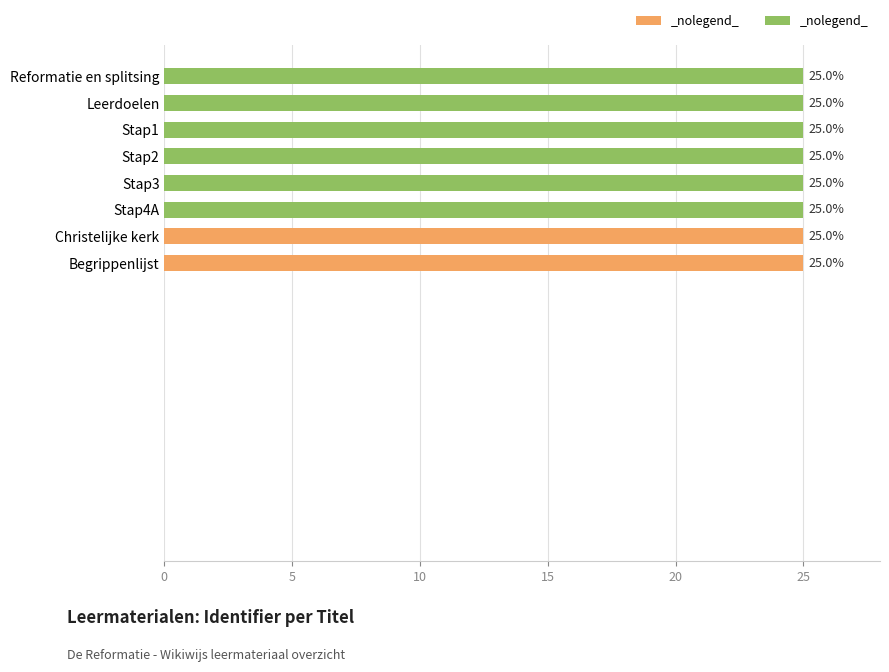

What is the sum of all values?

200.0